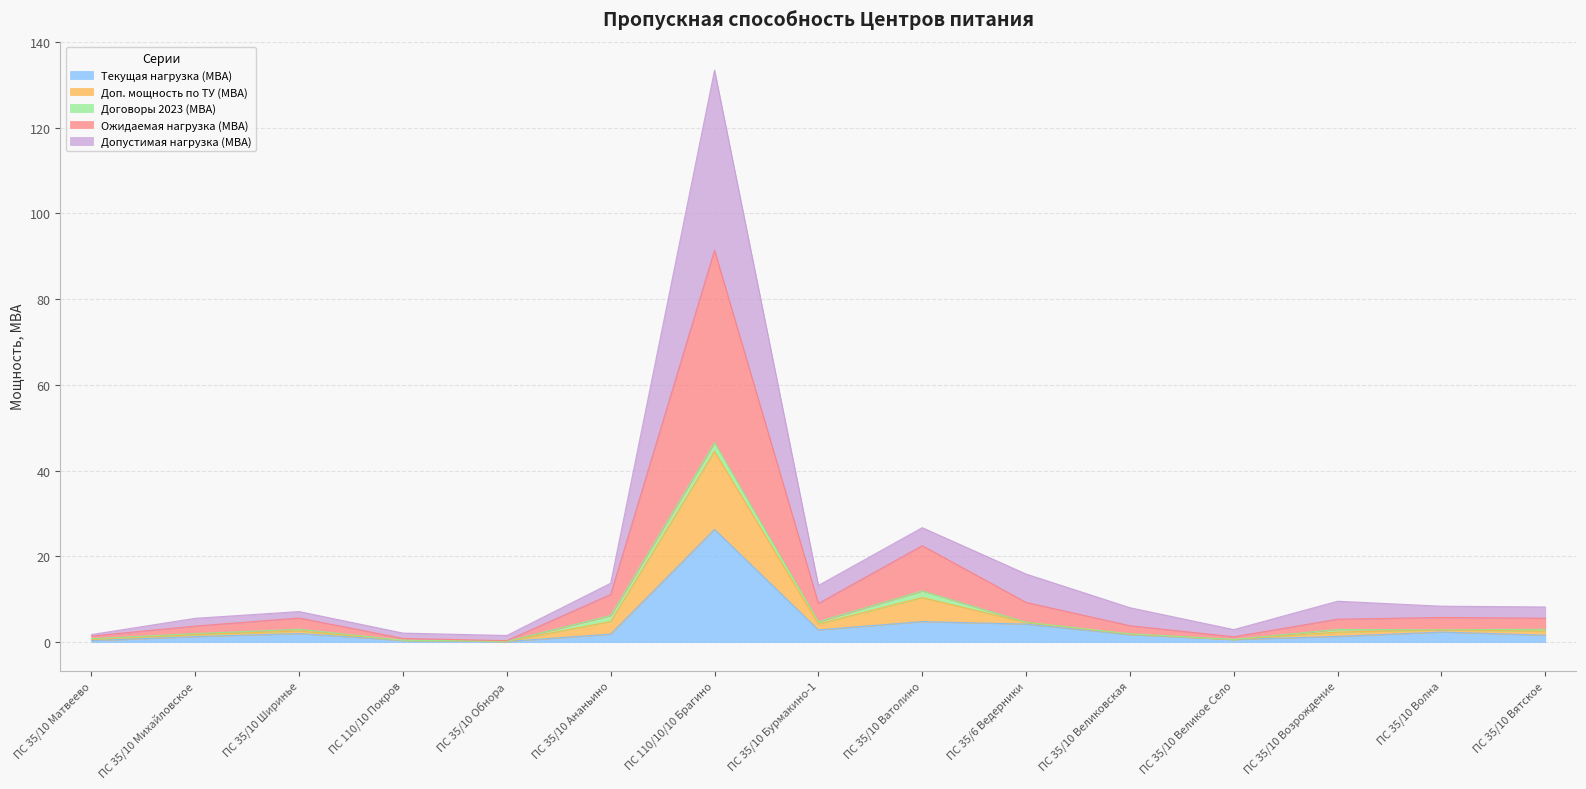

In Ожидаемая нагрузка (МВА), how many points are lower than both neighbors (excluding endpoints)?

3